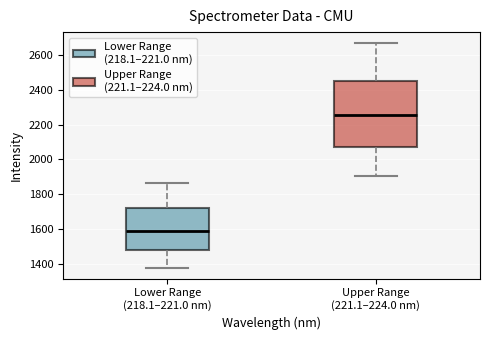

Reading left to right, transcribe this box plot: for each box, give where its median line is, the range the box spans, and where its two whiskers end, as read against the y-axis. The values are not printed on the chart, so give them approximately, as read against the axis.

Lower Range (218.1–221.0 nm): median 1600, box 1480 to 1720, whiskers 1380 to 1860
Upper Range (221.1–224.0 nm): median 2260, box 2060 to 2440, whiskers 1900 to 2660